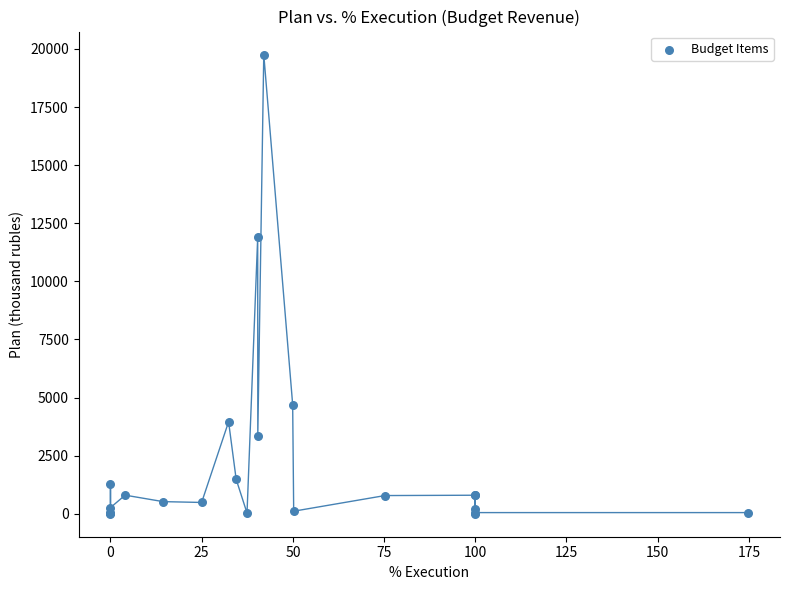

What Y value in the scatter plot is closest to 9879?

11894.4